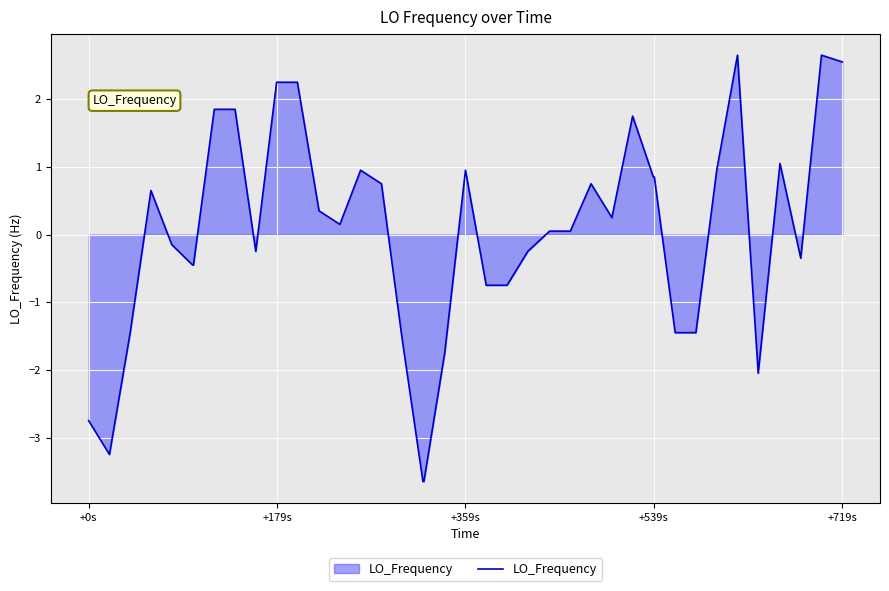

What is the greatest value displayed?

2.7